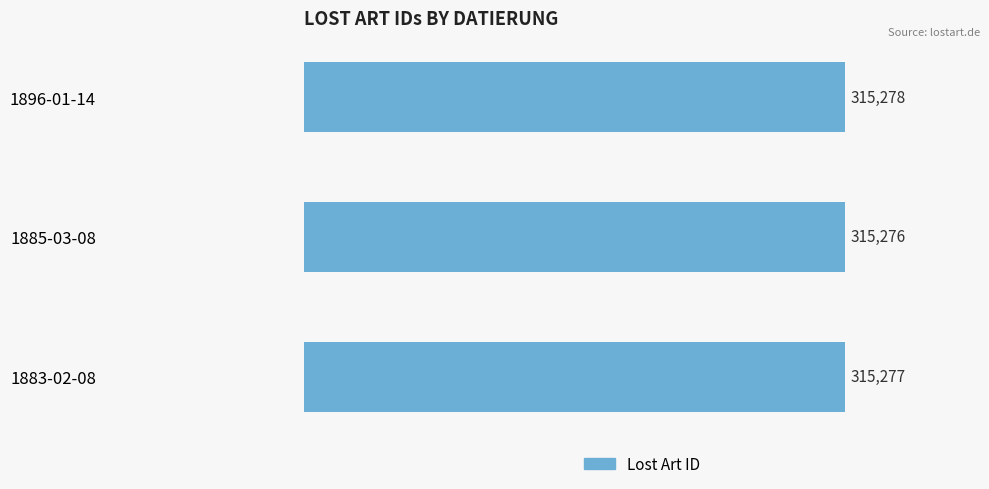

What is the greatest value displayed?

315278